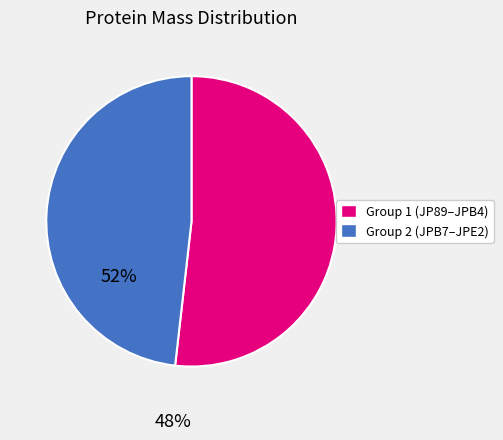

Does any single category account for the majority?

Yes